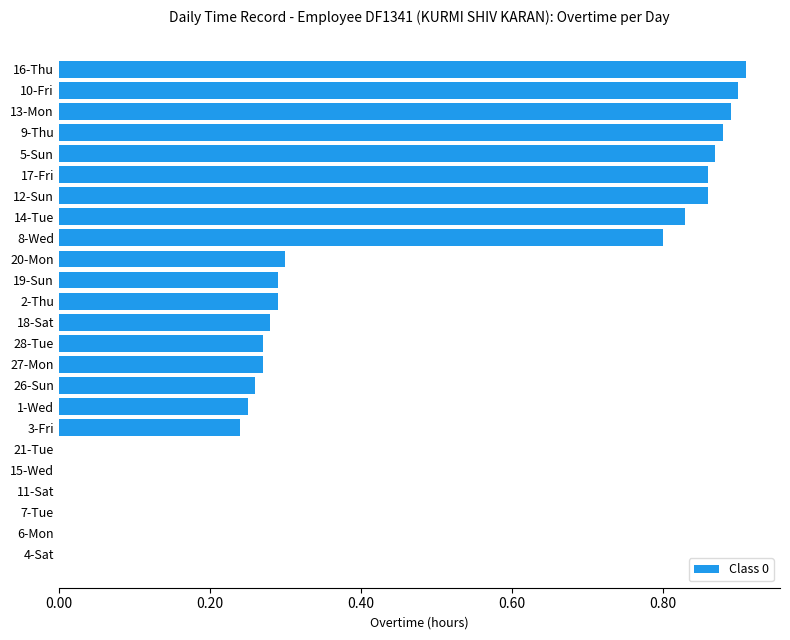

What is the change in value from 26-Sun to 13-Mon?

+0.6